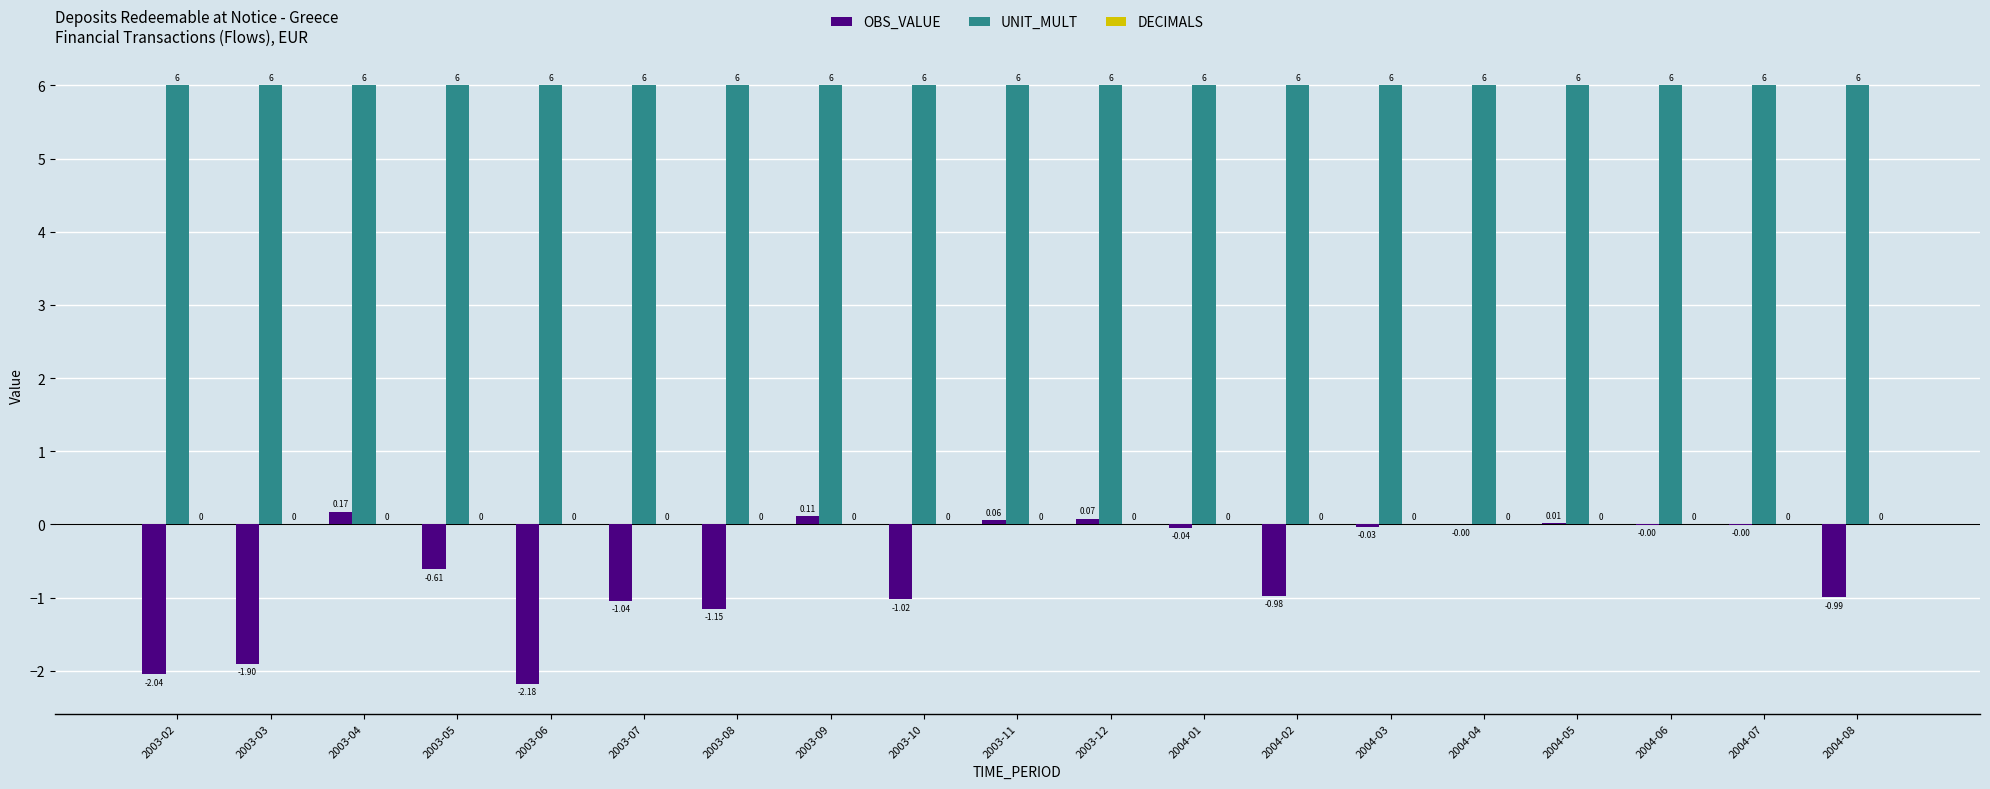

Is the value of OBS_VALUE at 2003-03 greater than the value of UNIT_MULT at 2003-08?

No